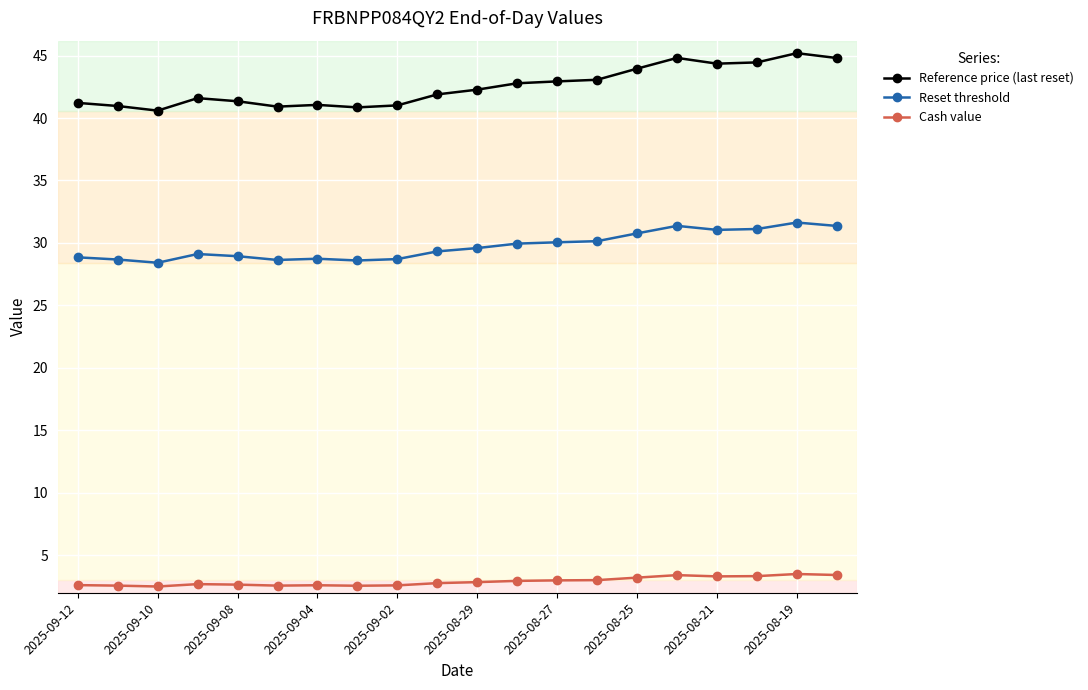

Rank the series by their maximum value, from highest to lowest.

Reference price (last reset), Reset threshold, Cash value